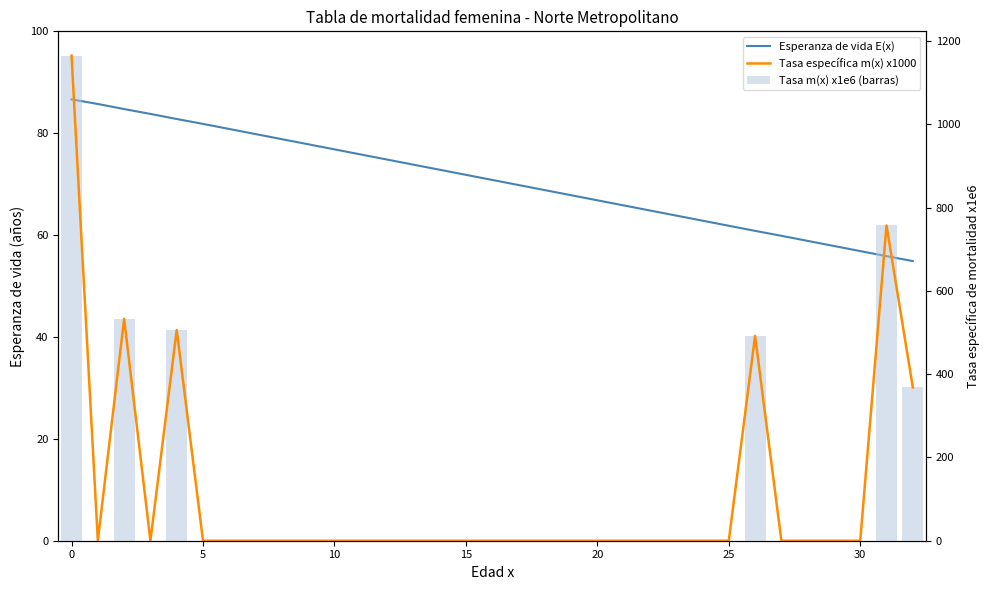

Which series has the largest range (max minus min)?

Tasa m(x) x1000